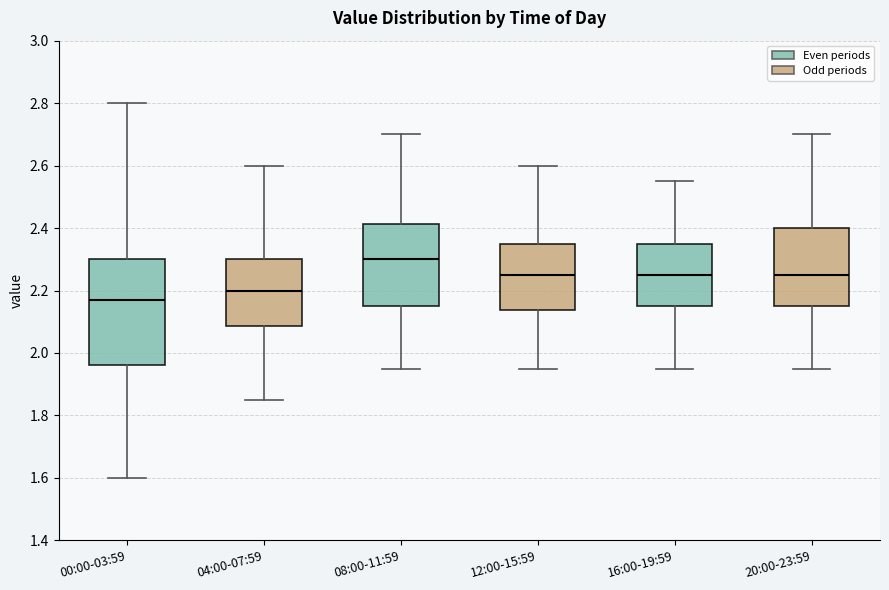

Which box has the highest median line?

08:00-11:59